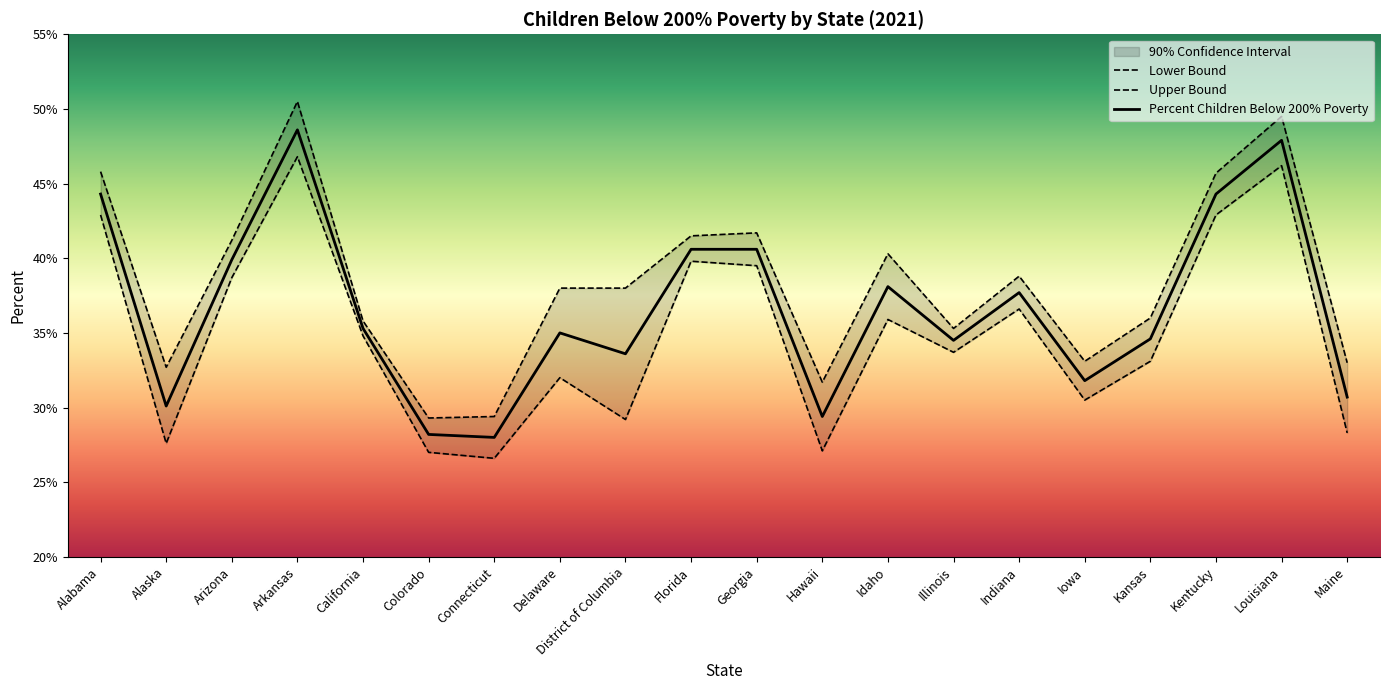

What is the label of the 20th point from the right?

Alabama